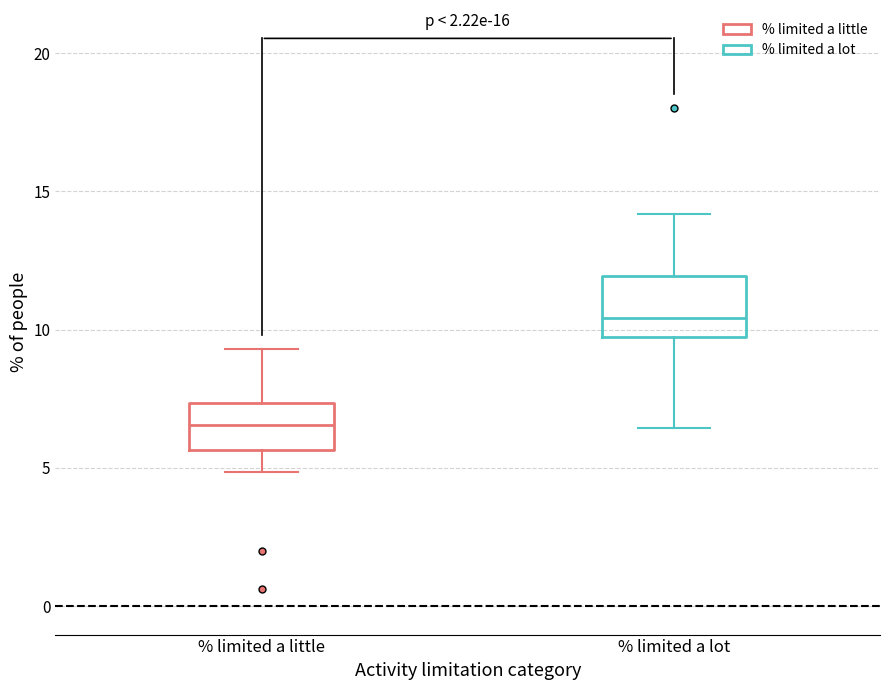

Where does the lower whisker of the box for % limited a lot end on the y-axis? The values are not printed on the chart, so give them approximately, as read against the axis.

6.5